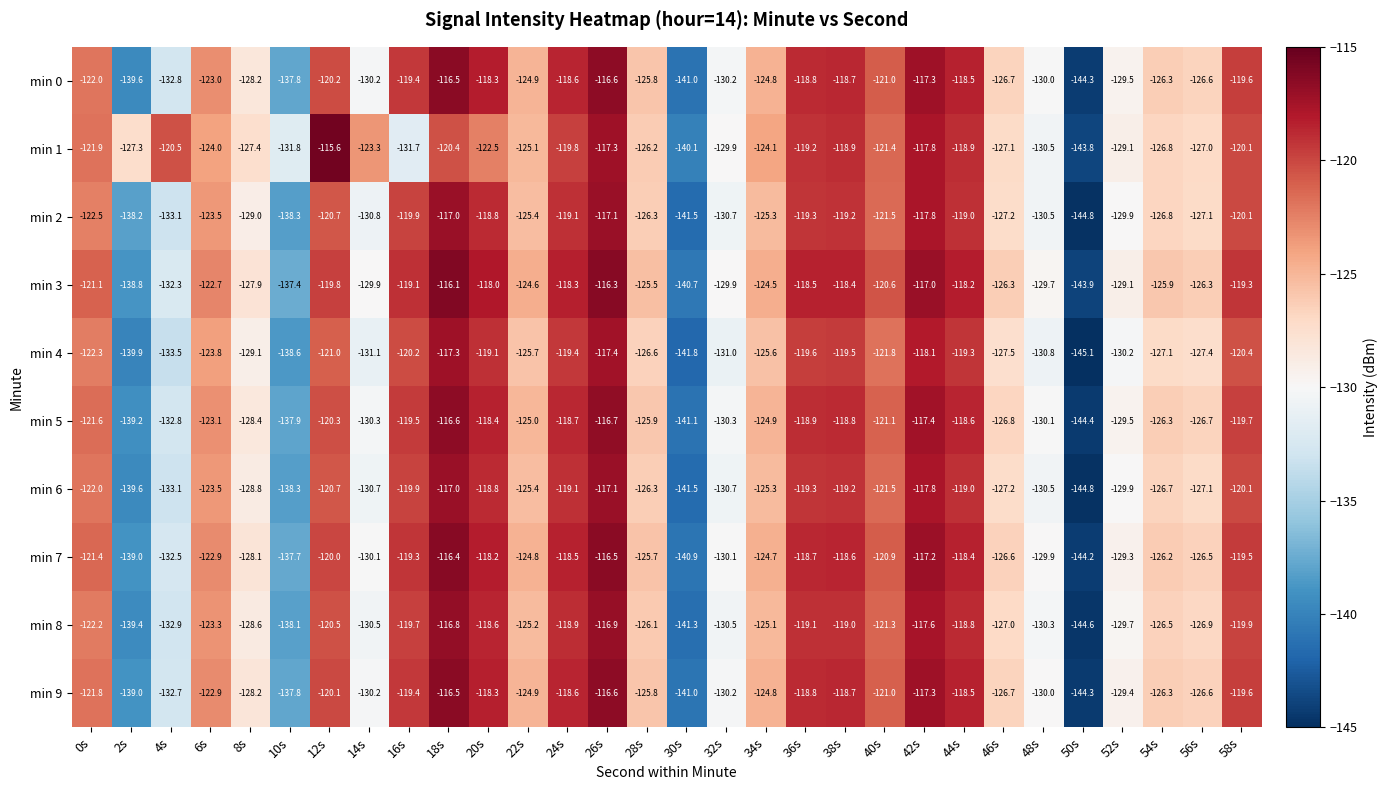

What is the difference between the min 9 values at 46s and 52s?

2.7